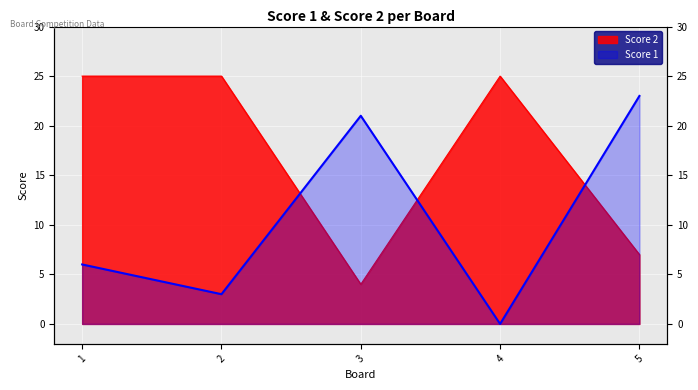

What value does the Score 2 series have at 5?

7